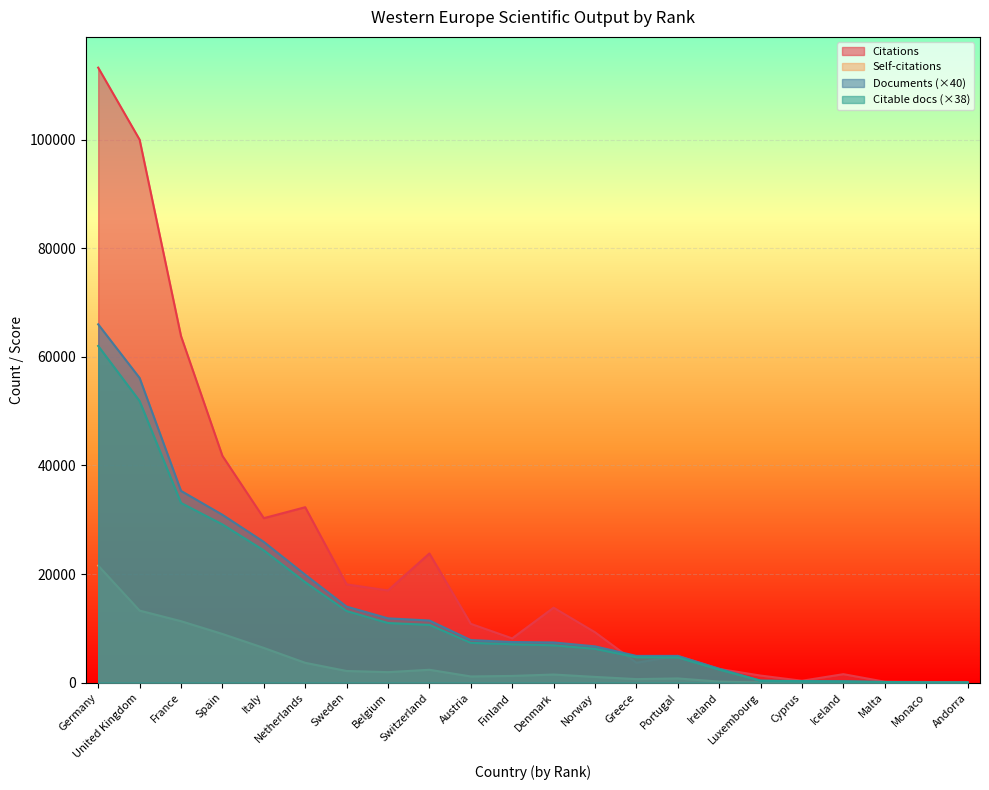

What is the minimum value for Citations?

1